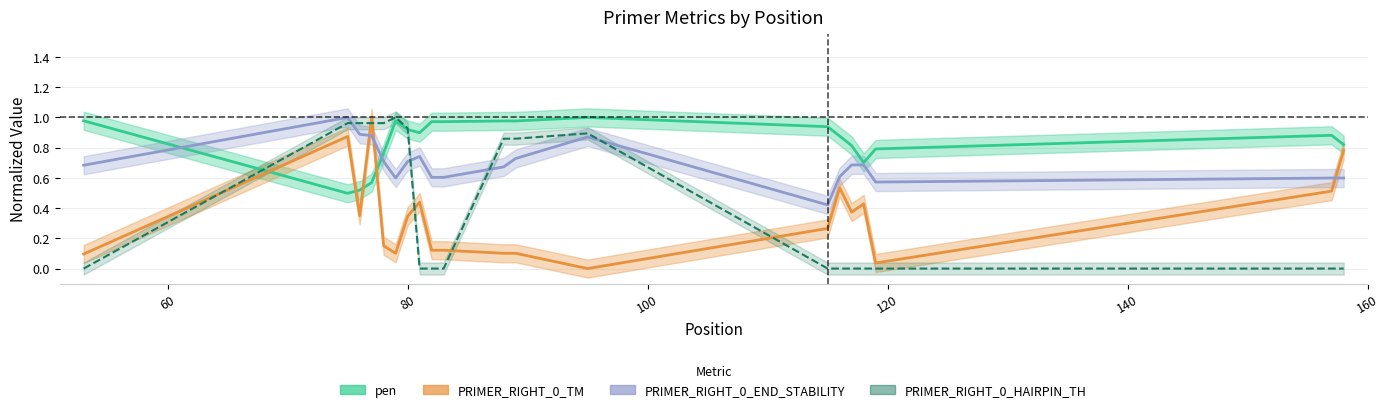

True or false: PRIMER_RIGHT_0_HAIRPIN_TH has more than 1 interior local peaks.

True